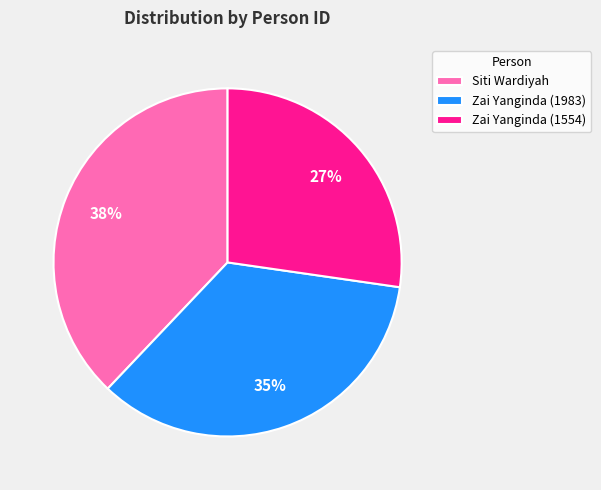

Rank the categories by value from lowest to highest.

Zai Yanginda (1554), Zai Yanginda (1983), Siti Wardiyah